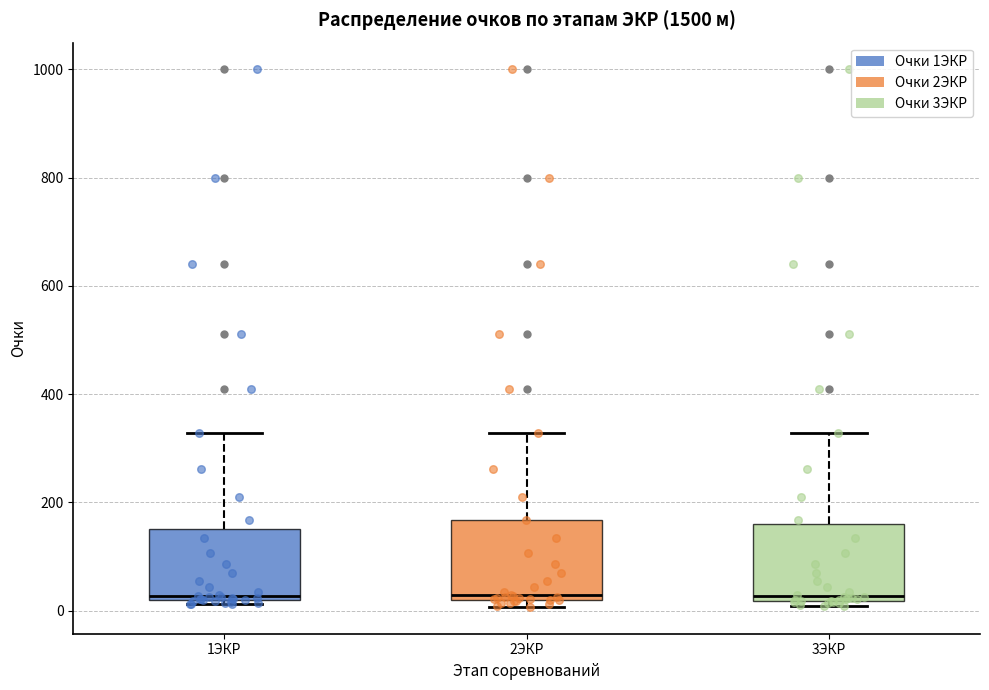

Where does the upper whisker of the box for 3ЭКР end on the y-axis? The values are not printed on the chart, so give them approximately, as read against the axis.

320